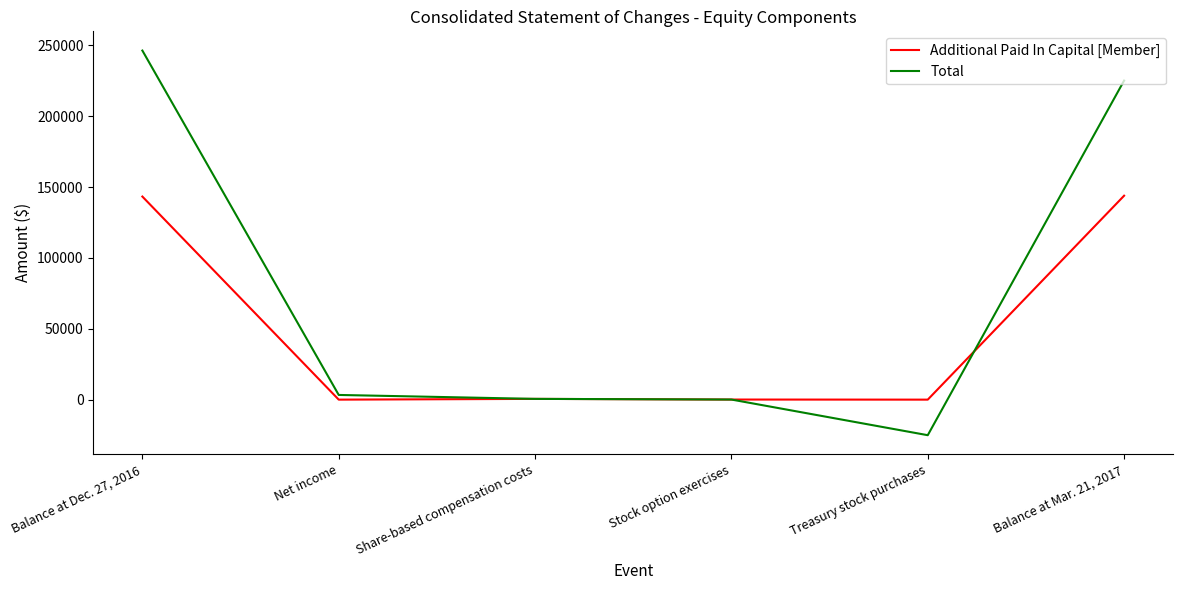

Which category has the highest value in the Total series?

Balance at Dec. 27, 2016